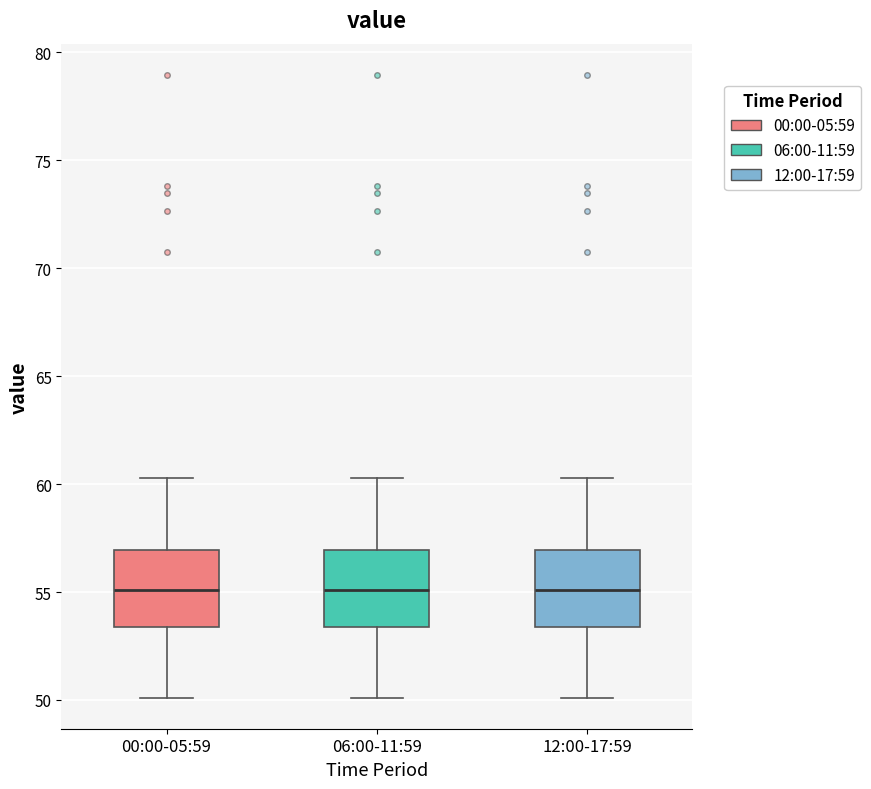

Reading left to right, read every box against the y-axis: the position of its median line, the range the box covers, and the ends of its whiskers. The values are not printed on the chart, so give them approximately, as read against the axis.

00:00-05:59: median 55.0, box 53.5 to 57.0, whiskers 50.0 to 60.5
06:00-11:59: median 55.0, box 53.5 to 57.0, whiskers 50.0 to 60.5
12:00-17:59: median 55.0, box 53.5 to 57.0, whiskers 50.0 to 60.5